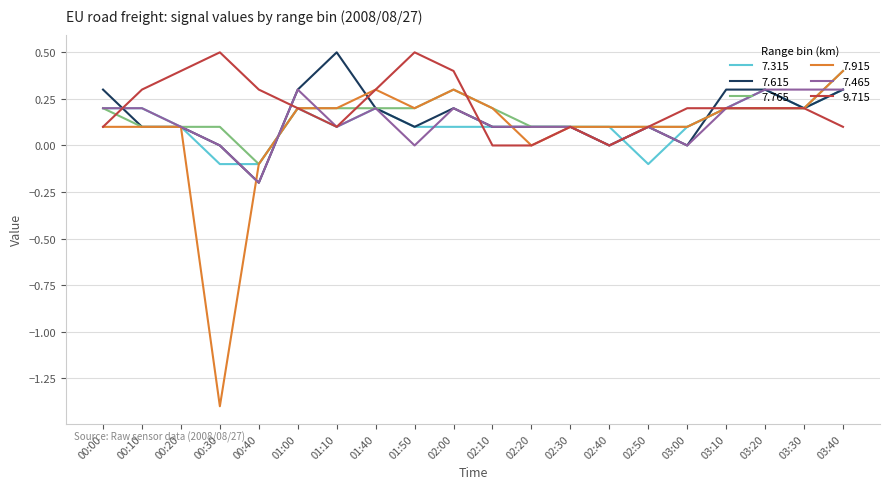

How many lines are shown in the chart?

6